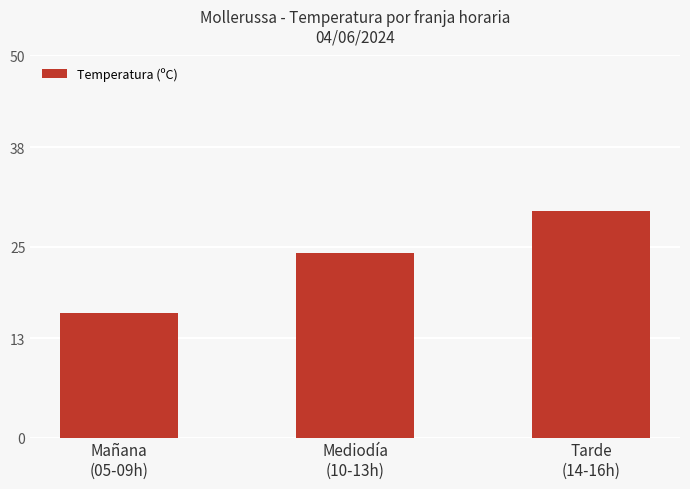

Rank the categories by value from highest to lowest.

Tarde
(14-16h), Mediodía
(10-13h), Mañana
(05-09h)